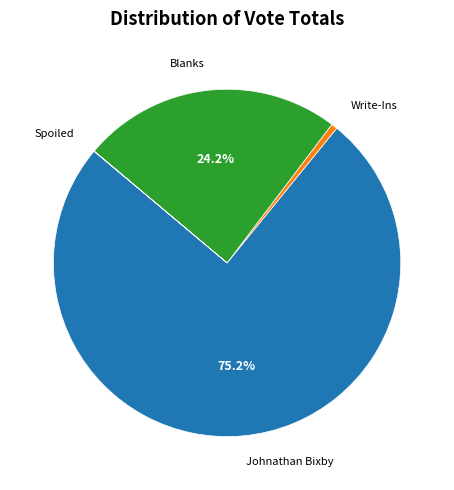

Between Blanks and Johnathan Bixby, which is larger?

Johnathan Bixby